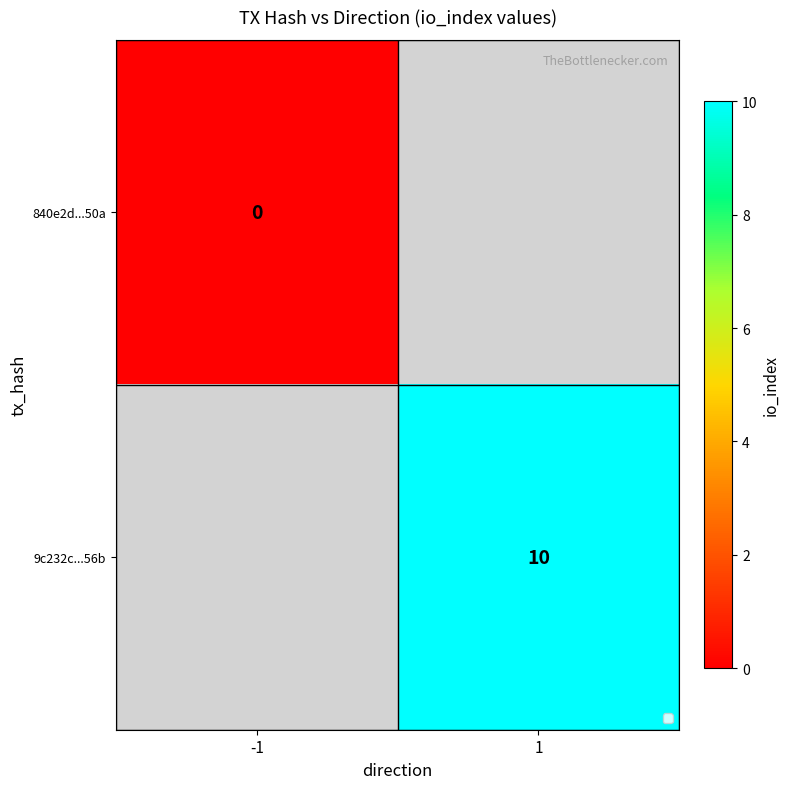

True or false: 9c232c...56b has a value of 10 at 1.

True